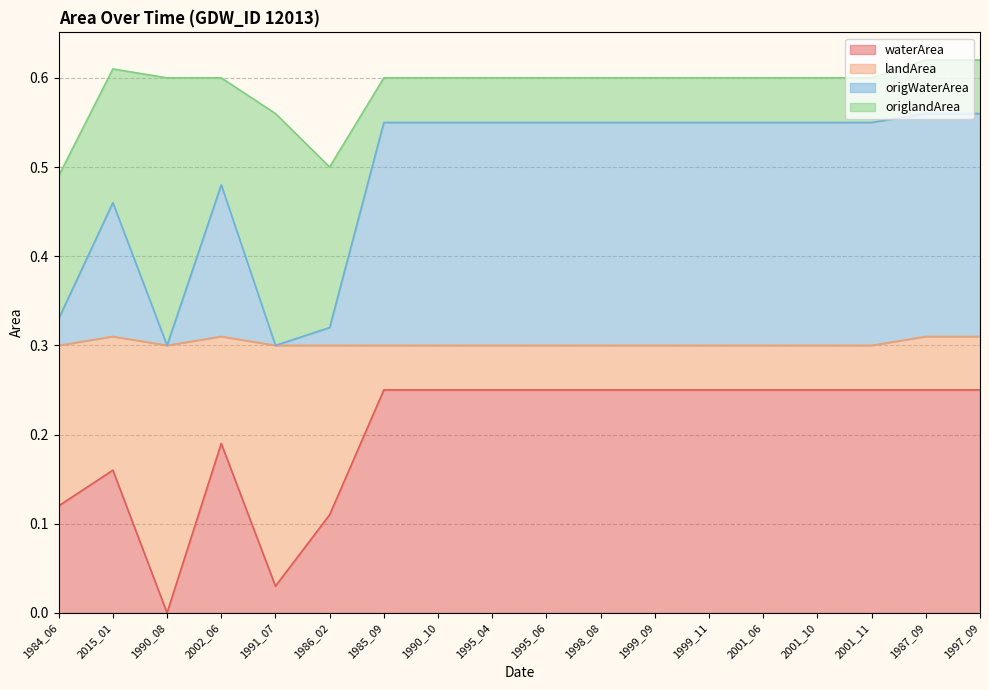

Does the chart have visible grid lines?

Yes